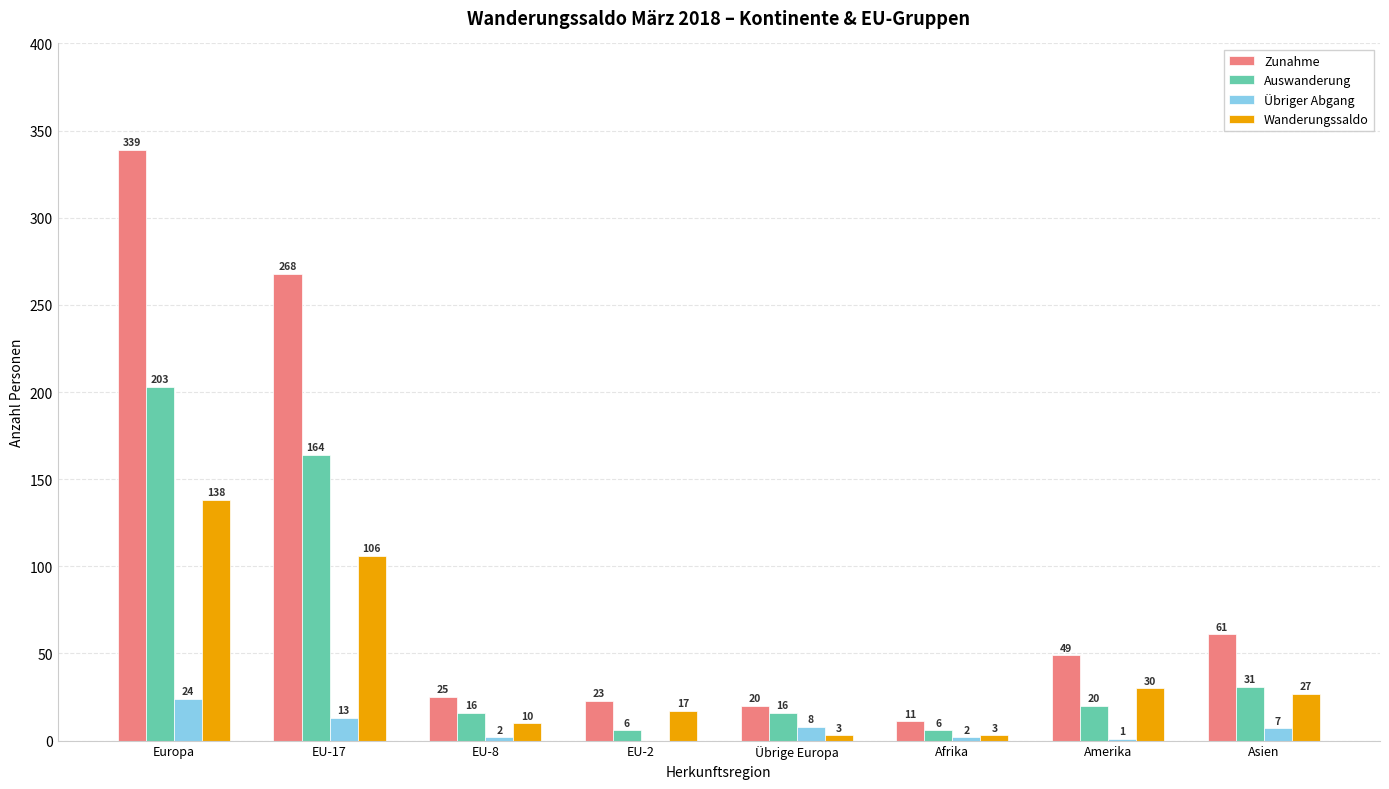

What is the greatest value displayed?

339